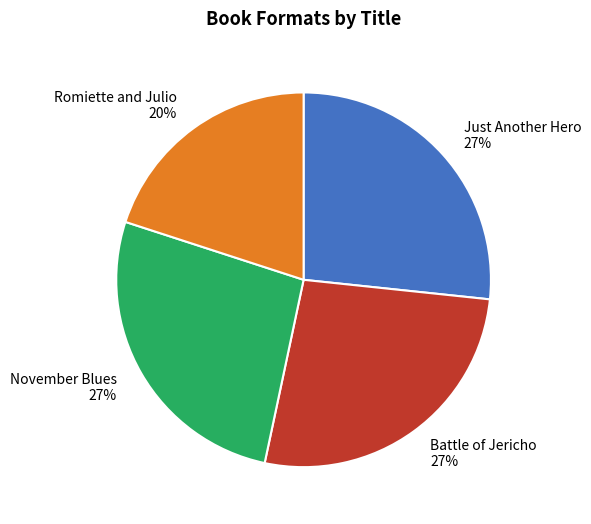

What is the smallest slice in the pie chart?

Romiette and Julio